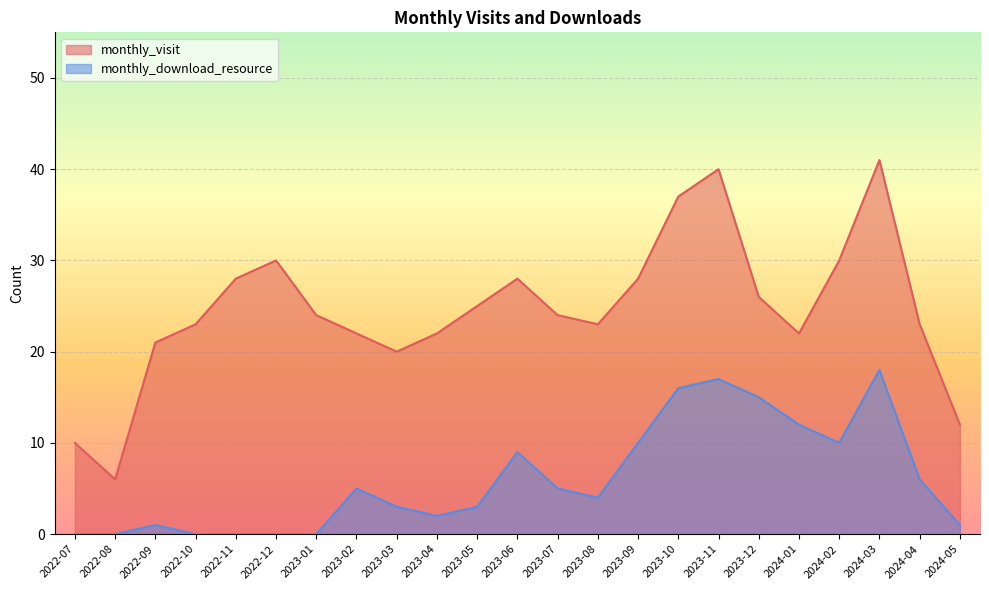

What is the spread (max minus min) of values at 2024-02?

20